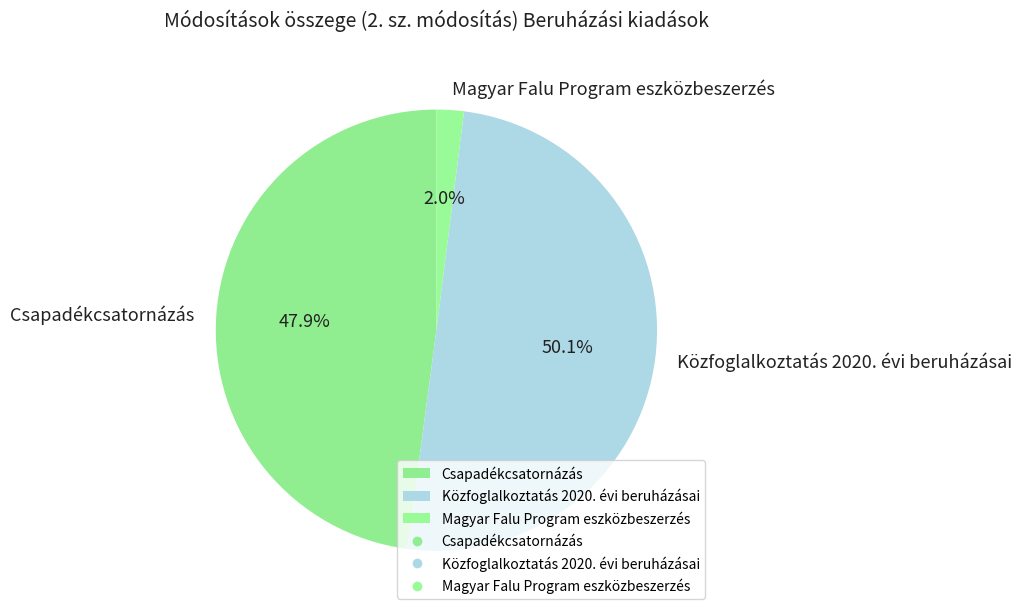

The Csapadékcsatornázás slice represents 56% of the pie. True or false?

False